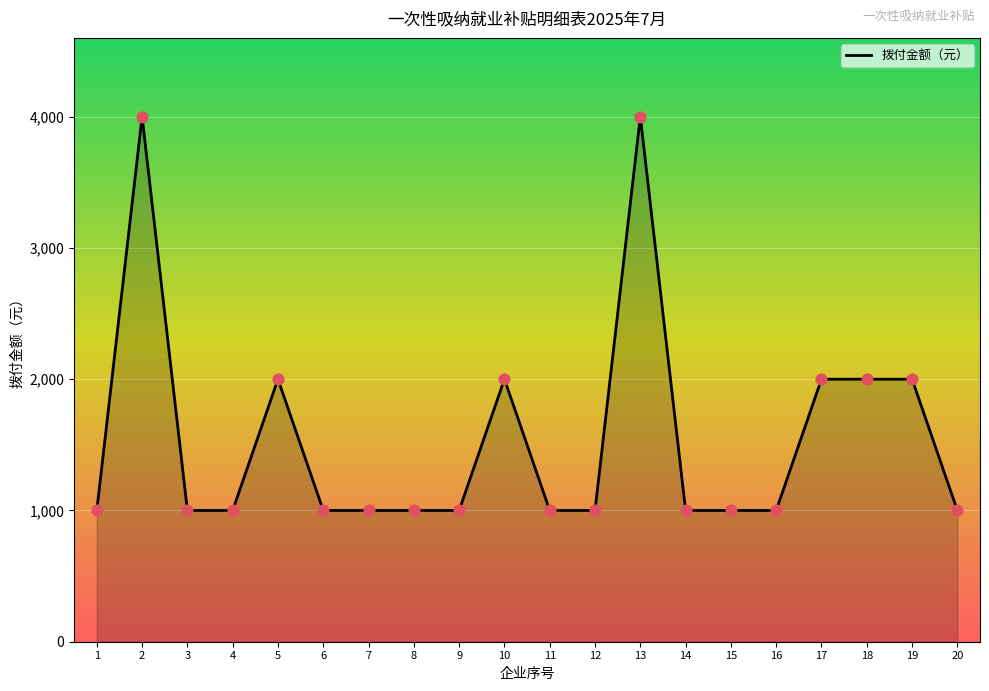

Which has a higher value, 18 or 13?

13